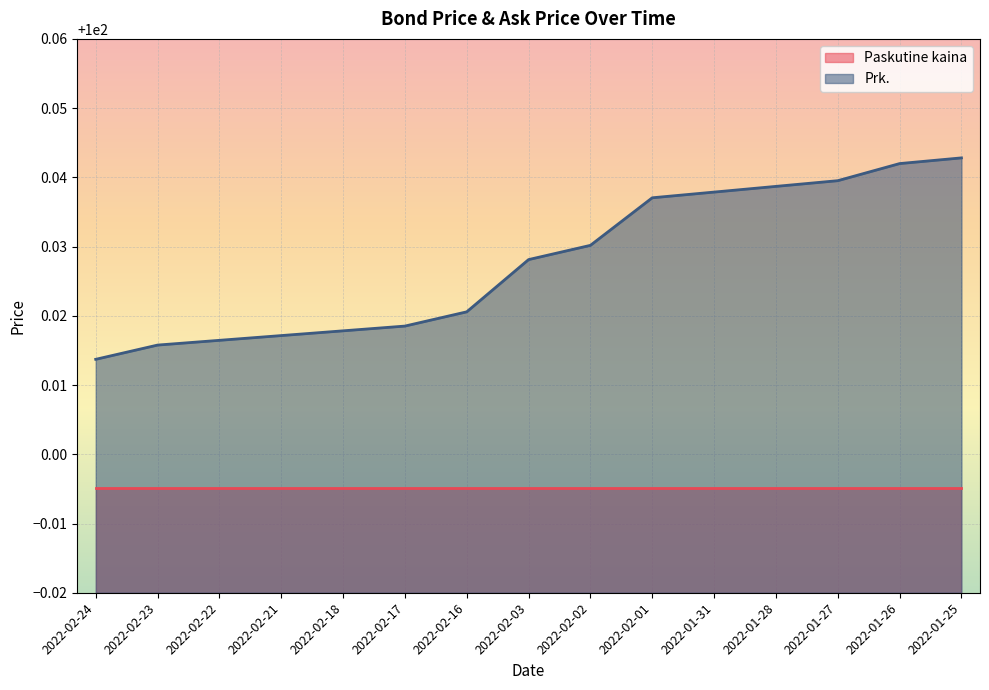

Where is the data nearest to the value 100?

2022-02-24